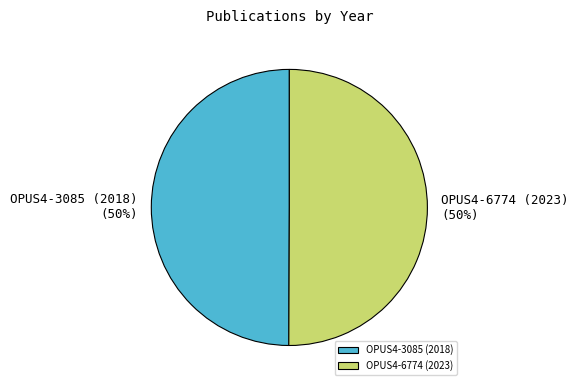

To the nearest percent, what percentage of the pie is OPUS4-3085 (2018)?

50%